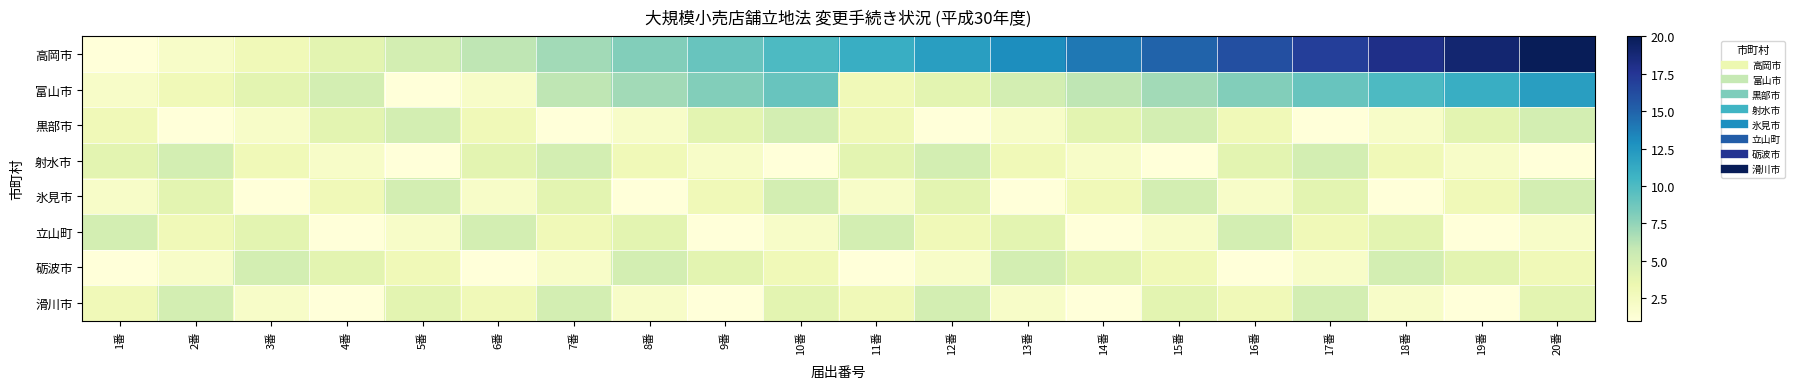

Reading left to right, extract all data points from this chart.

高岡市: 1番=1	2番=2	3番=3	4番=4	5番=5	6番=6	7番=7	8番=8	9番=9	10番=10	11番=11	12番=12	13番=13	14番=14	15番=15	16番=16	17番=17	18番=18	19番=19	20番=20
富山市: 1番=2	2番=3	3番=4	4番=5	5番=1	6番=2	7番=6	8番=7	9番=8	10番=9	11番=3	12番=4	13番=5	14番=6	15番=7	16番=8	17番=9	18番=10	19番=11	20番=12
黒部市: 1番=3	2番=1	3番=2	4番=4	5番=5	6番=3	7番=1	8番=2	9番=4	10番=5	11番=3	12番=1	13番=2	14番=4	15番=5	16番=3	17番=1	18番=2	19番=4	20番=5
射水市: 1番=4	2番=5	3番=3	4番=2	5番=1	6番=4	7番=5	8番=3	9番=2	10番=1	11番=4	12番=5	13番=3	14番=2	15番=1	16番=4	17番=5	18番=3	19番=2	20番=1
氷見市: 1番=2	2番=4	3番=1	4番=3	5番=5	6番=2	7番=4	8番=1	9番=3	10番=5	11番=2	12番=4	13番=1	14番=3	15番=5	16番=2	17番=4	18番=1	19番=3	20番=5
立山町: 1番=5	2番=3	3番=4	4番=1	5番=2	6番=5	7番=3	8番=4	9番=1	10番=2	11番=5	12番=3	13番=4	14番=1	15番=2	16番=5	17番=3	18番=4	19番=1	20番=2
砺波市: 1番=1	2番=2	3番=5	4番=4	5番=3	6番=1	7番=2	8番=5	9番=4	10番=3	11番=1	12番=2	13番=5	14番=4	15番=3	16番=1	17番=2	18番=5	19番=4	20番=3
滑川市: 1番=3	2番=5	3番=2	4番=1	5番=4	6番=3	7番=5	8番=2	9番=1	10番=4	11番=3	12番=5	13番=2	14番=1	15番=4	16番=3	17番=5	18番=2	19番=1	20番=4